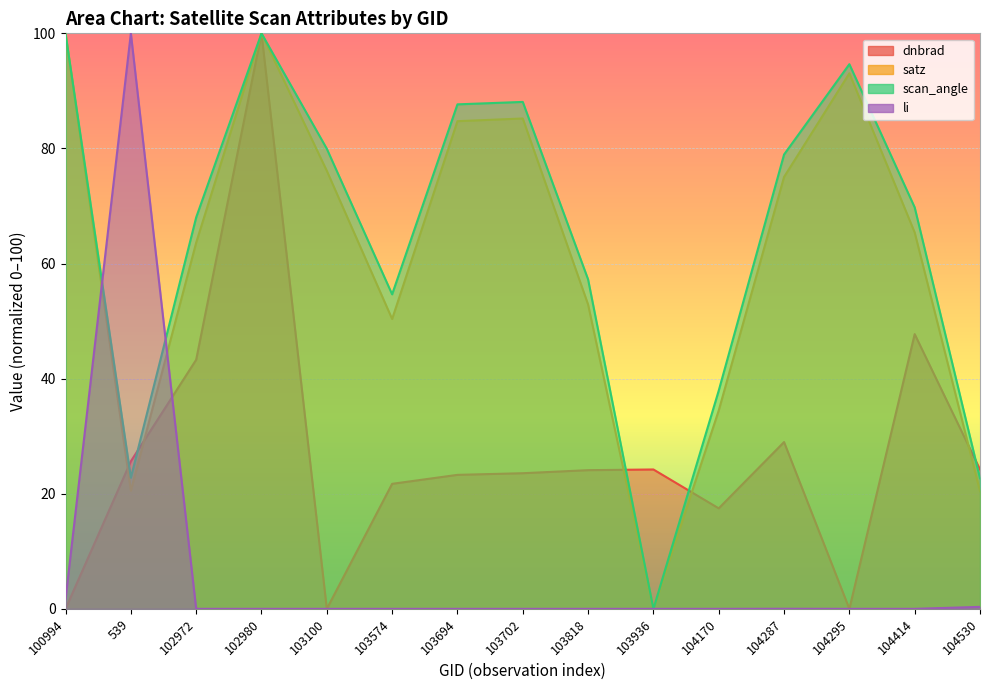

True or false: dnbrad has more than 1 points higher than both neighbors.

True